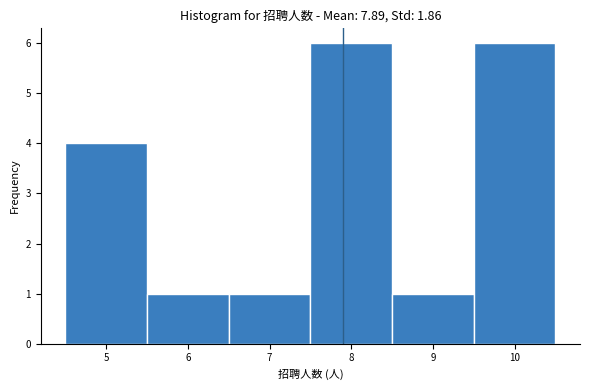

How tall is the bar that spans 4.5 to 5.5 on the x-axis? The values are not printed on the chart, so give them approximately, as read against the axis.

4